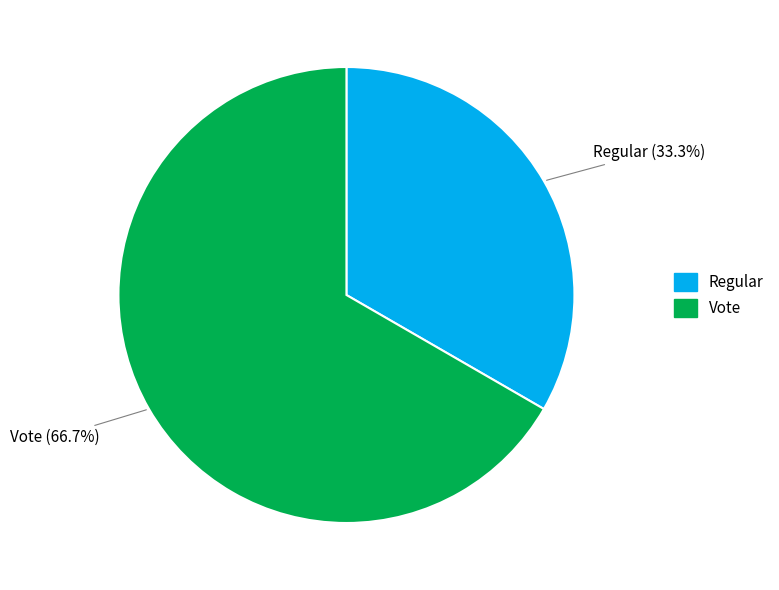

Is there any slice that represents more than half of the pie?

Yes